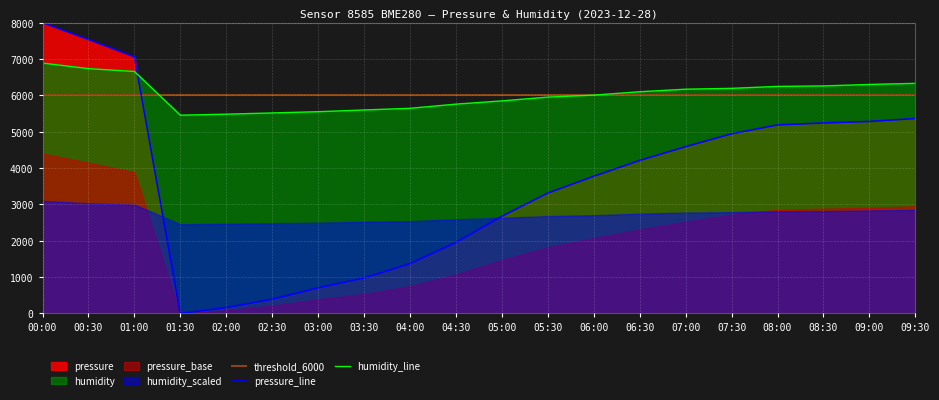

True or false: pressure_line has a value of 2352.9 at 09:00.

False